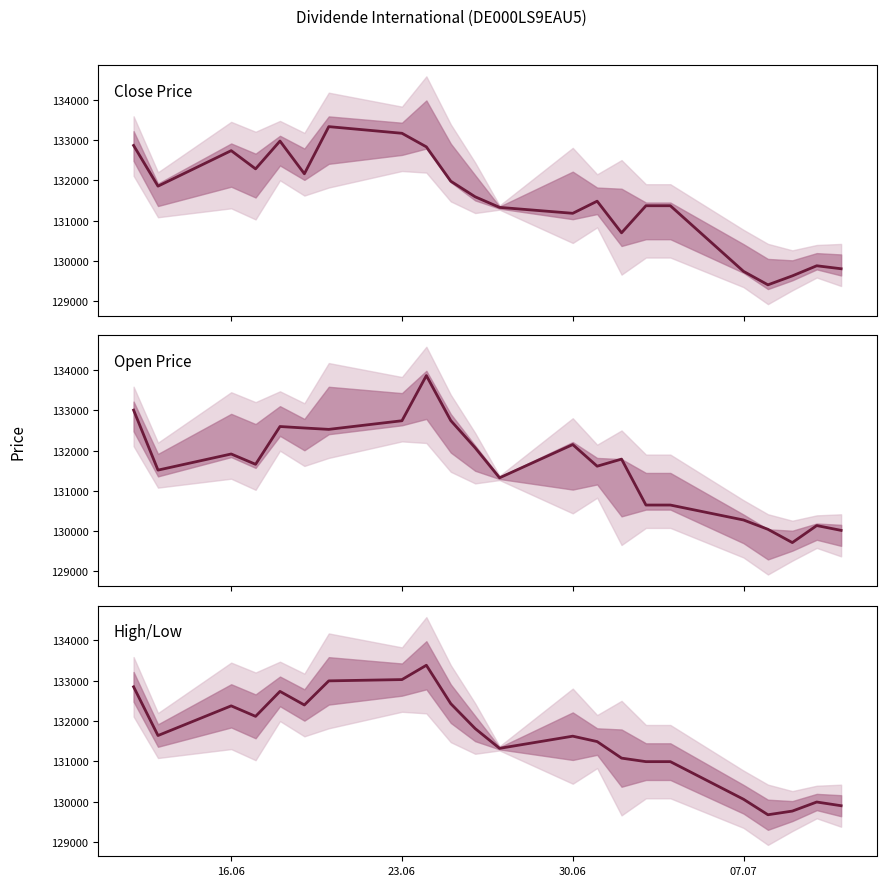

How many distinct data groups are displayed?

3